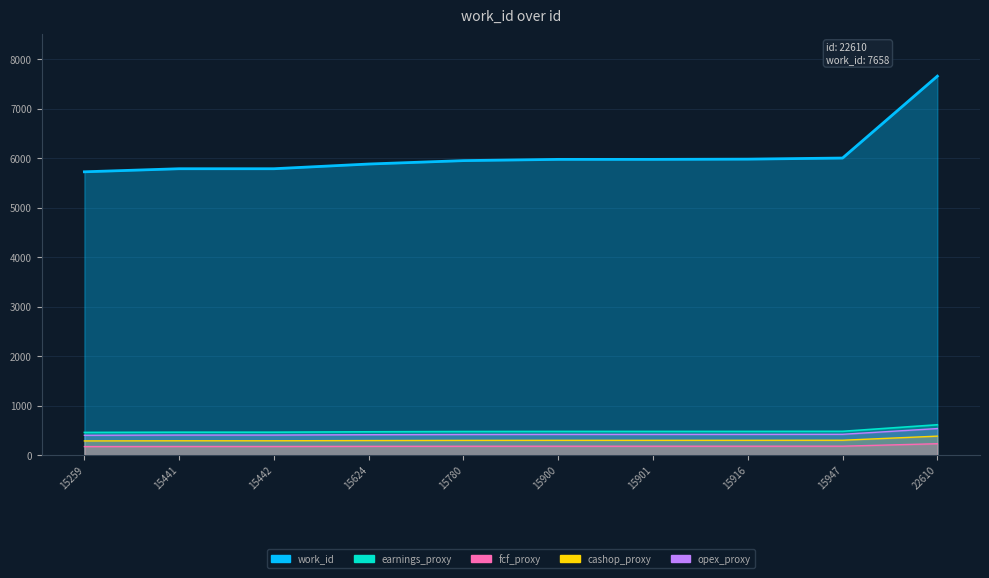

Reading left to right, extract all data points from this chart.

5725	5787	5787	5882	5951	5976	5976	5981	6003	7658